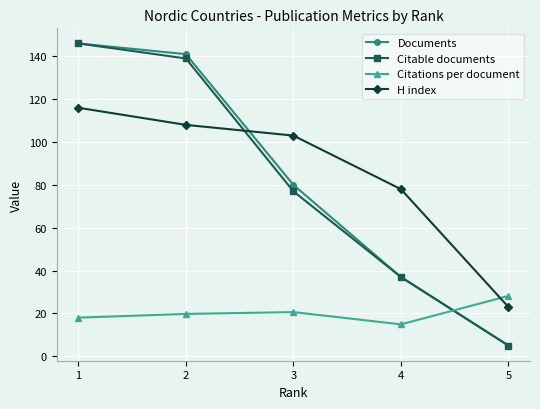

Is it true that H index equals 108.0 at 2?

True